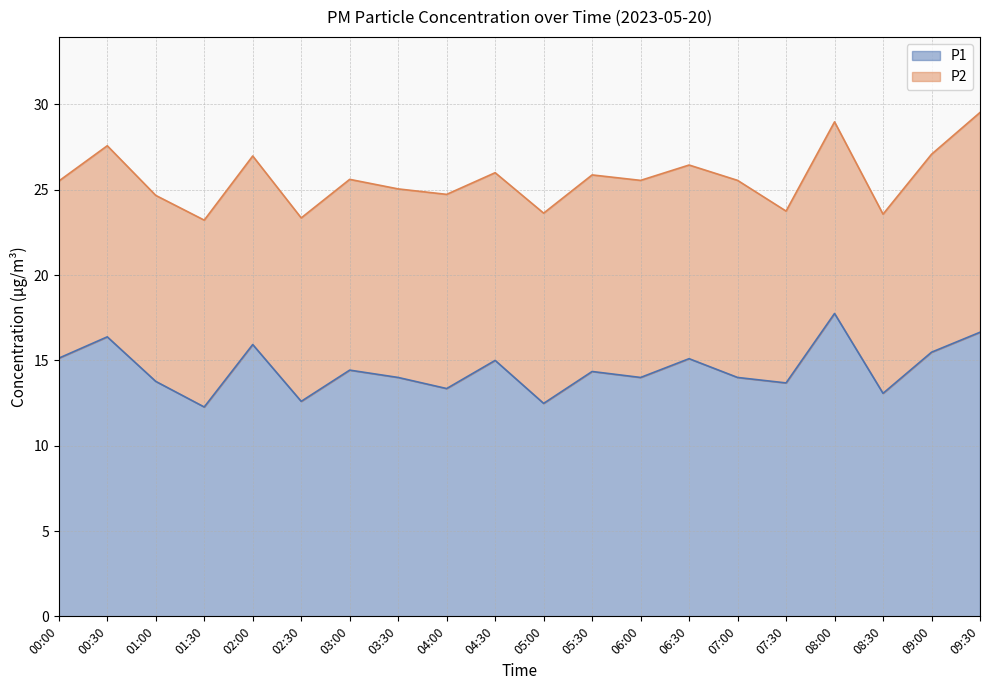

What is the label of the 10th point from the left?

04:30